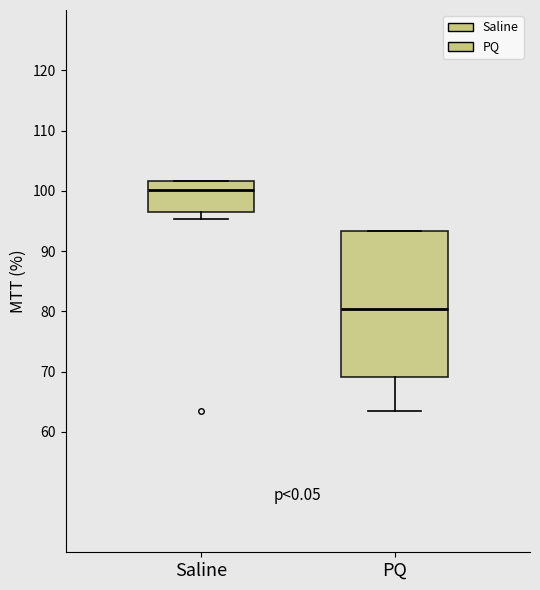

Reading left to right, read every box against the y-axis: the position of its median line, the range the box covers, and the ends of its whiskers. The values are not printed on the chart, so give them approximately, as read against the axis.

Saline: median 100, box 97 to 102, whiskers 95 to 102
PQ: median 80, box 69 to 93, whiskers 64 to 93